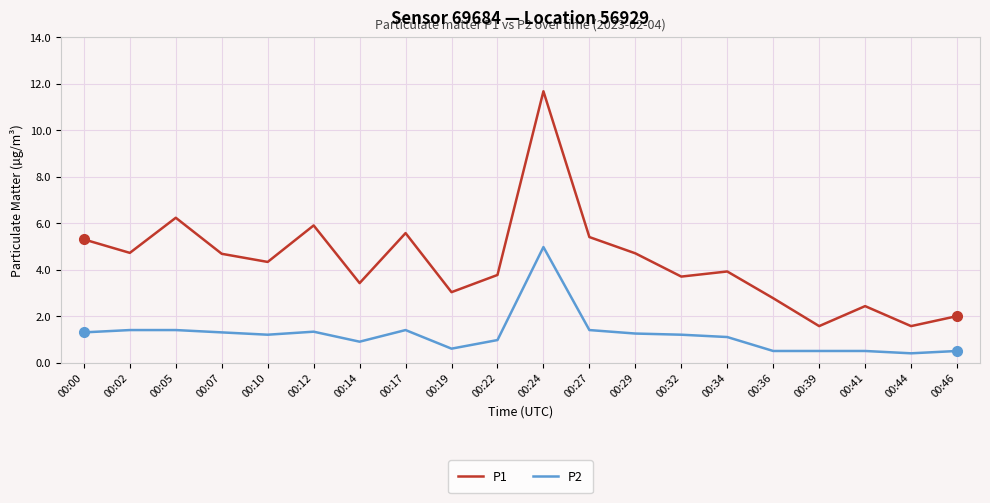

What is the maximum value for P1?

11.7